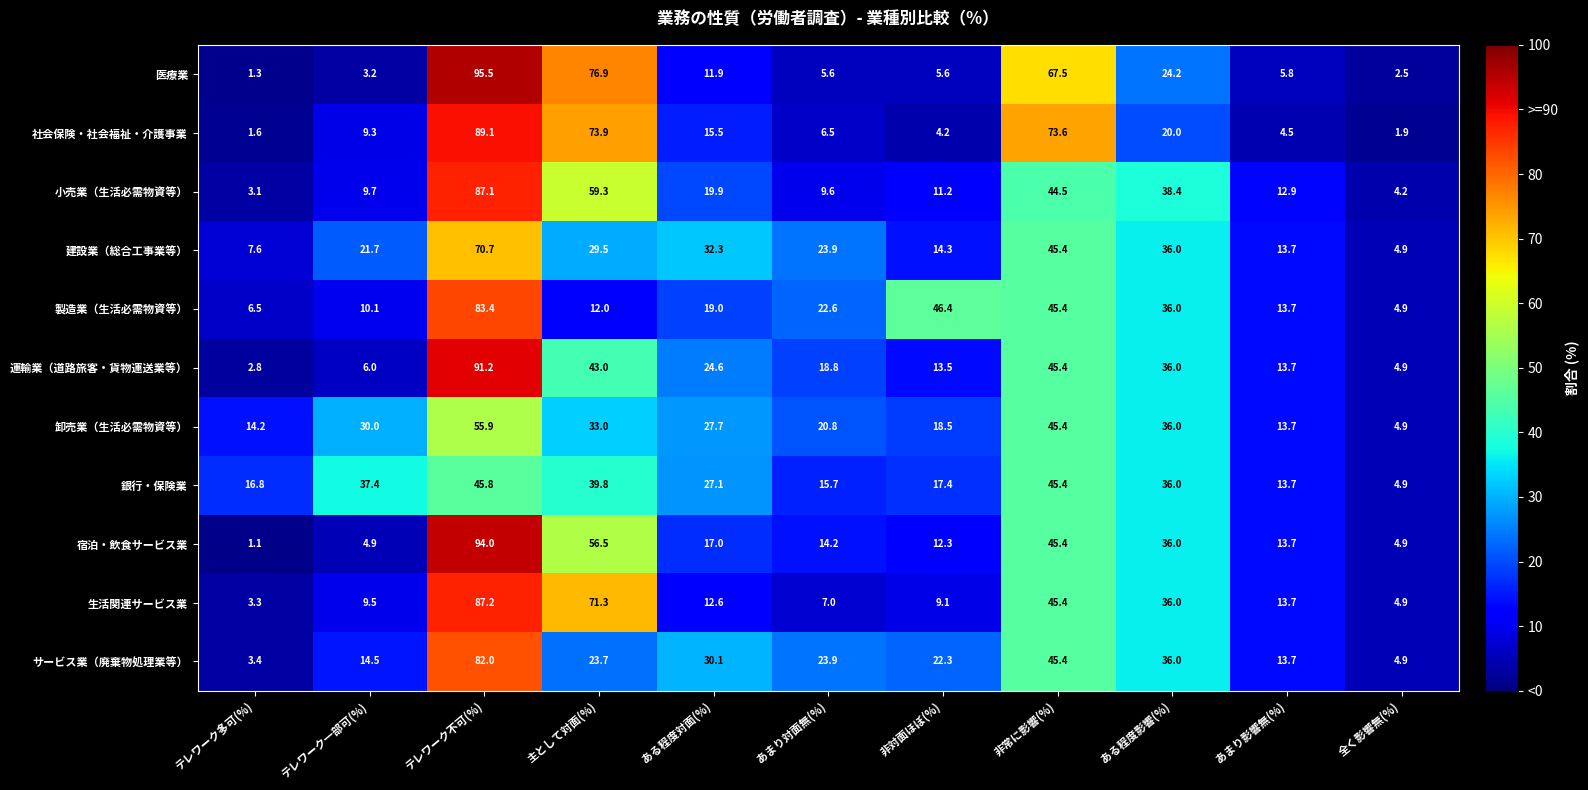

Is it true that 小売業（生活必需物資等） equals 11.2 at 非対面ほぼ(%)?

True